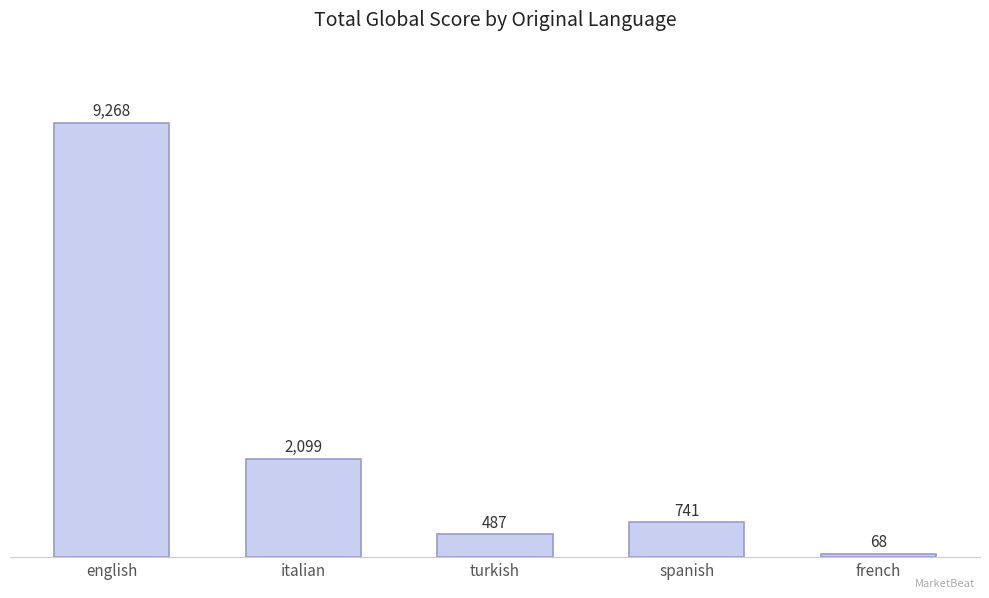

Rank the categories by value from highest to lowest.

english, italian, spanish, turkish, french